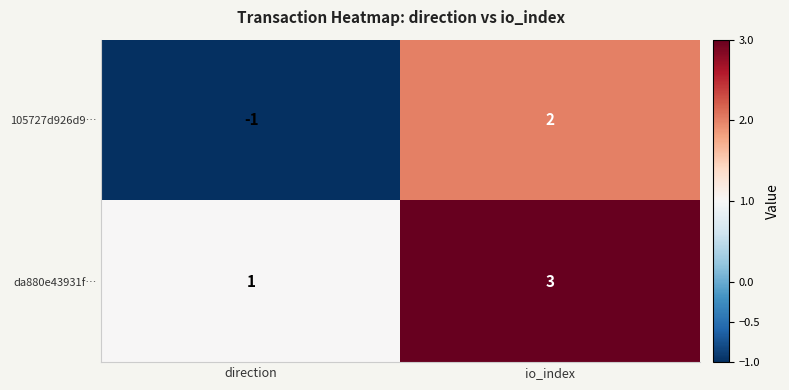

Reading right to left, what are all the values shown in this chart?

105727d926d9…: io_index=2	direction=-1
da880e43931f…: io_index=3	direction=1